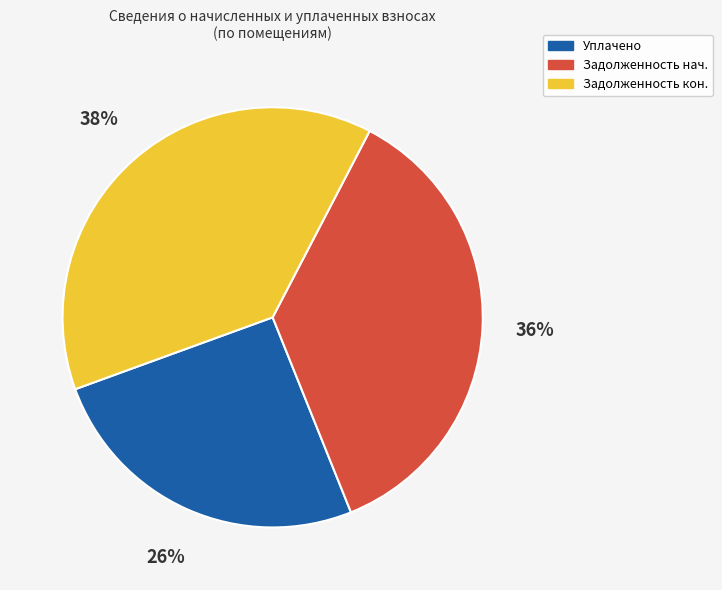

Is there a majority slice in this chart?

No